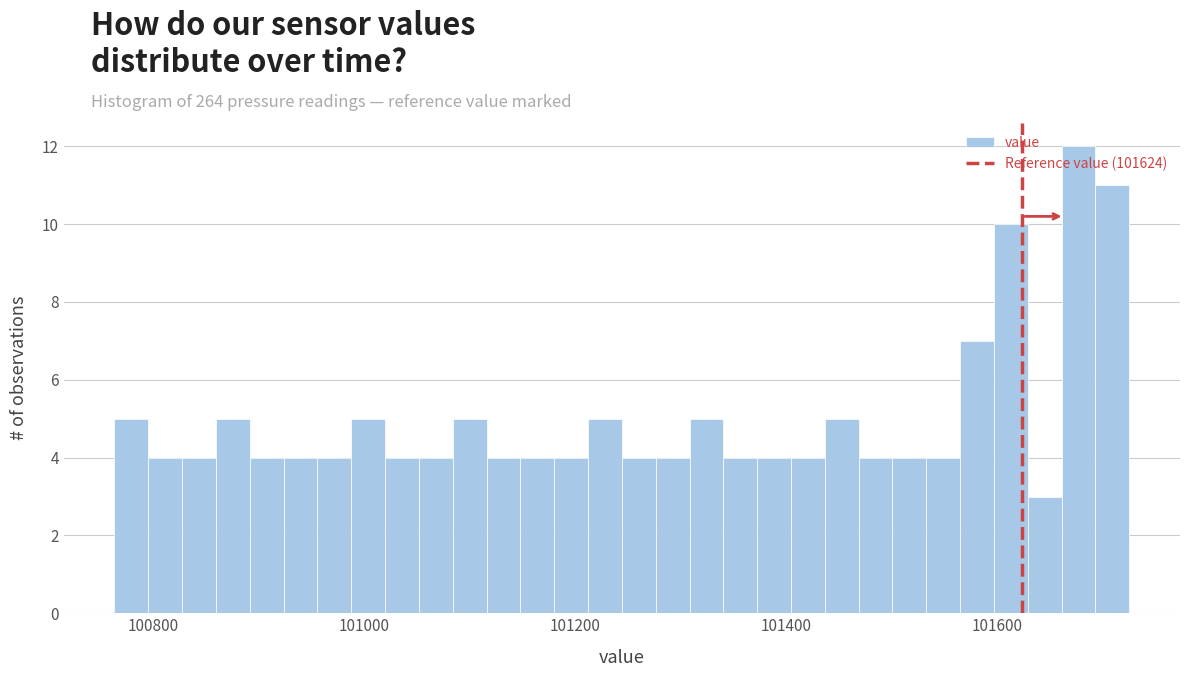

Around what value on the x-axis is the tallest bar? Give the approximate position of its centre, as read against the axis.

101680